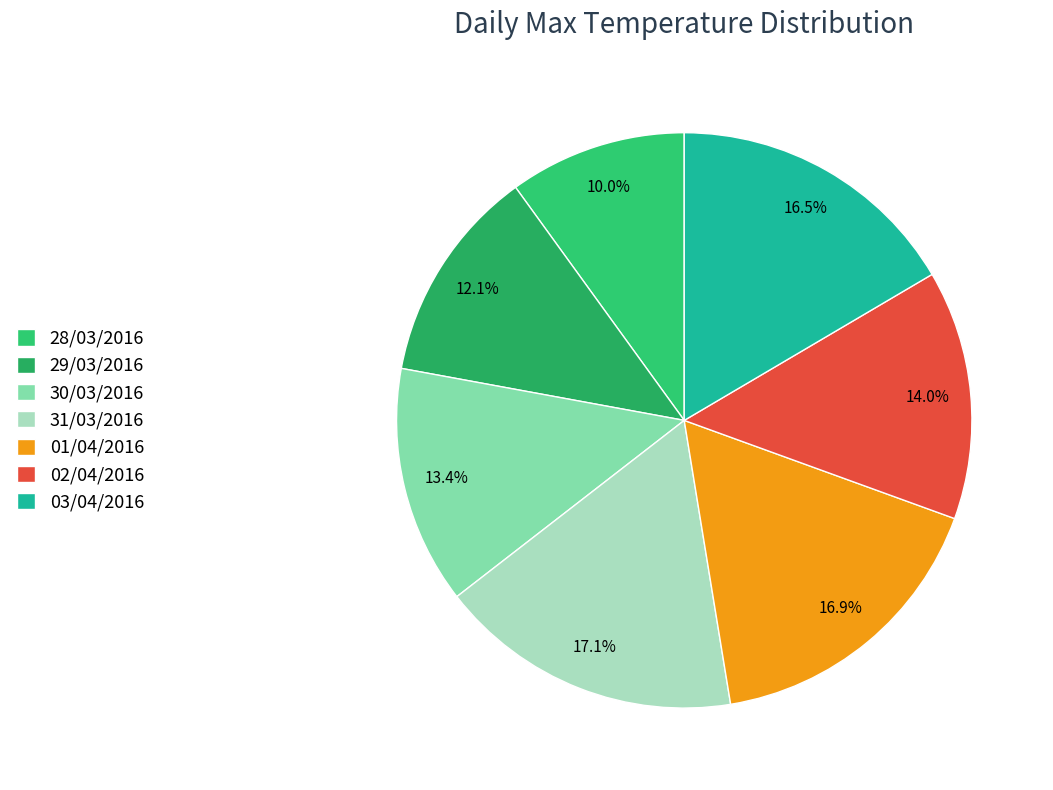

To the nearest percent, what portion does 03/04/2016 represent?

17%